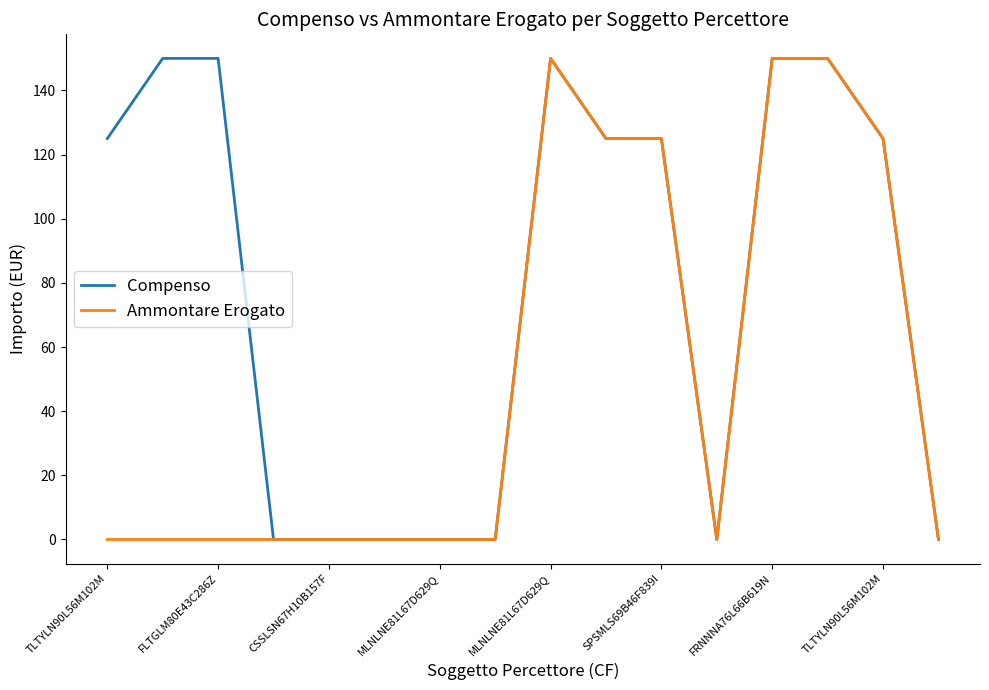

What is the maximum value shown in the chart?

150